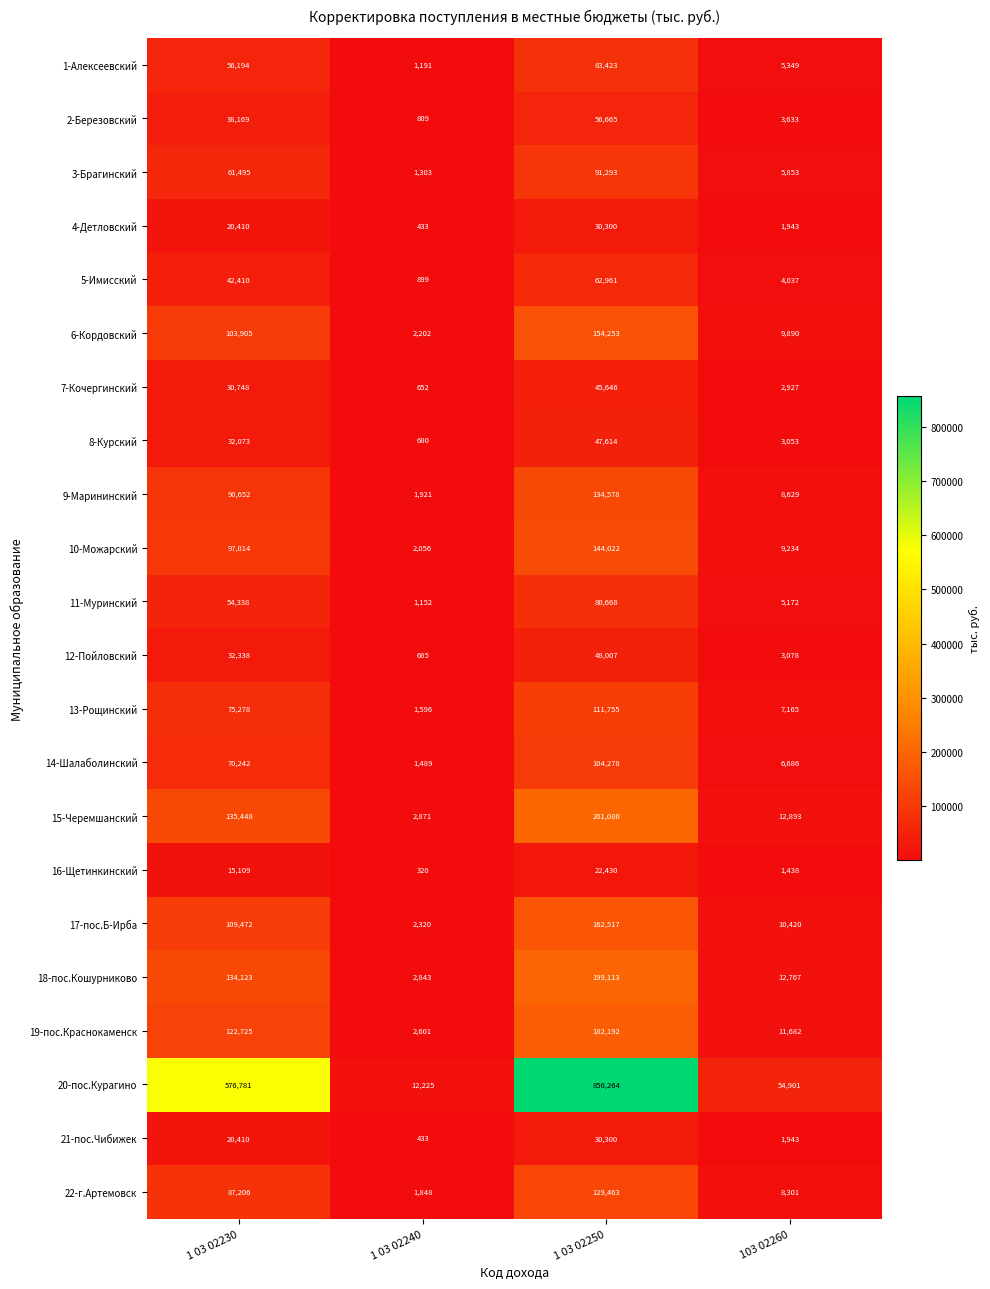

What is the difference between the 1-Алексеевский values at 1 03 02230 and 1 03 02240?

55003